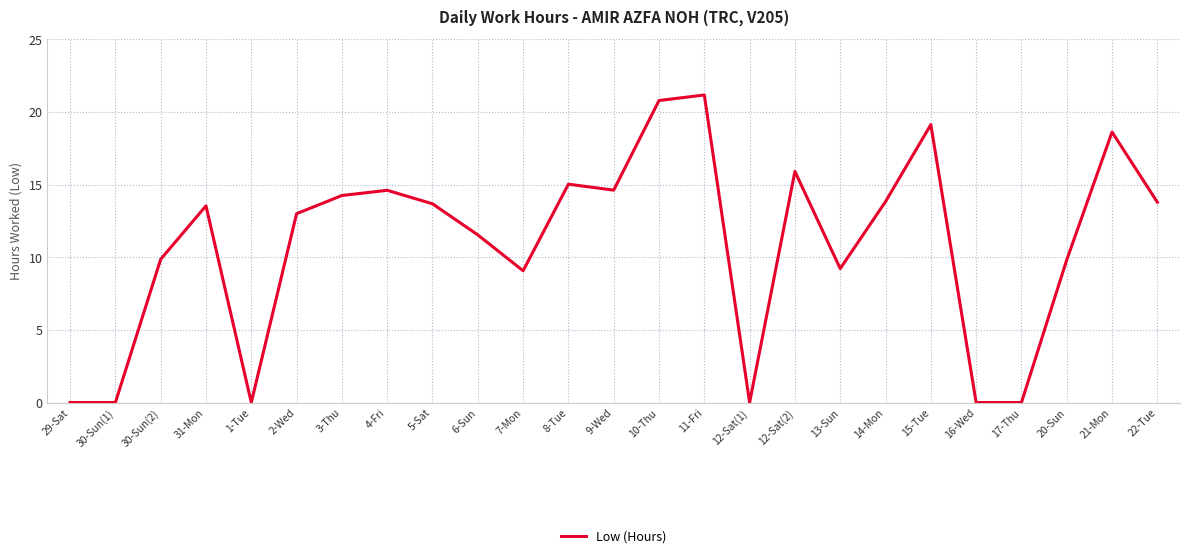

What position from the left is 1-Tue?

5